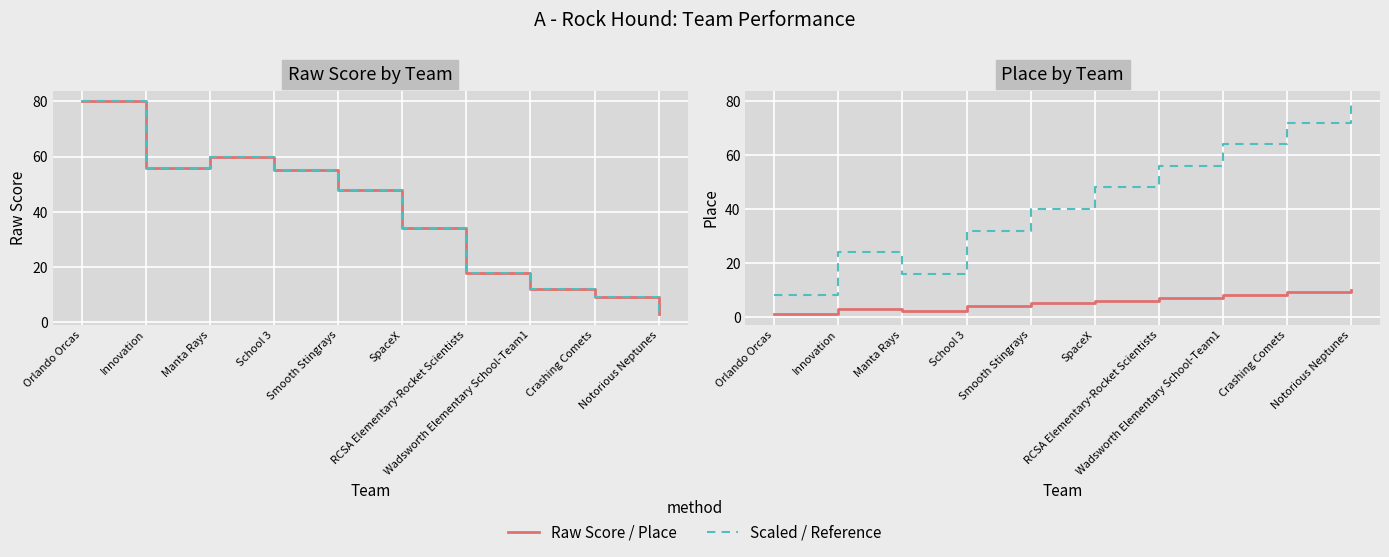

What is the difference between the highest and lowest values at Notorious Neptunes?

77